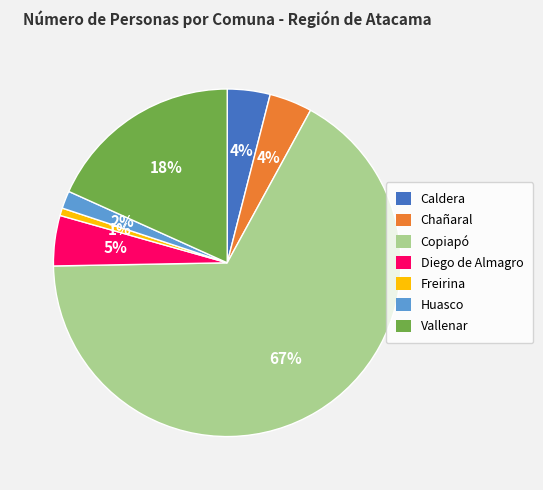

The Diego de Almagro slice represents 5% of the pie. True or false?

True